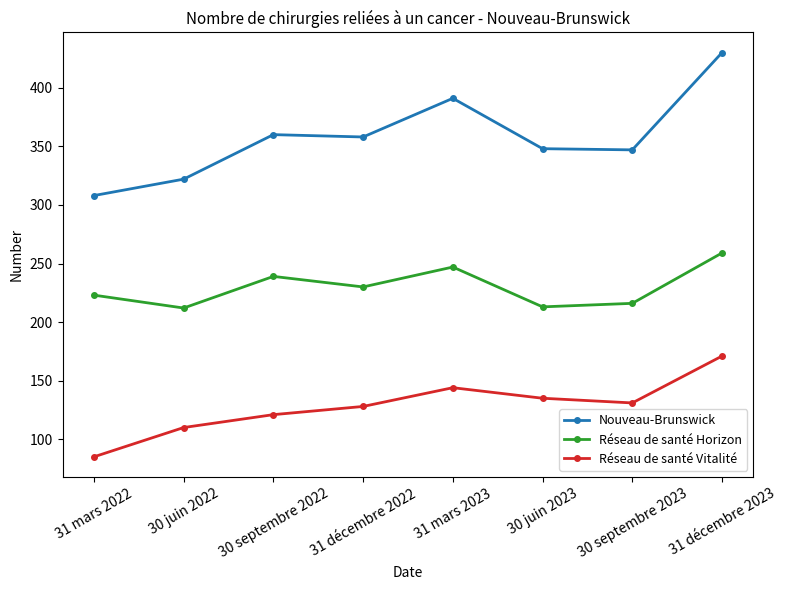

How many interior local valleys does the Réseau de santé Vitalité series have?

1